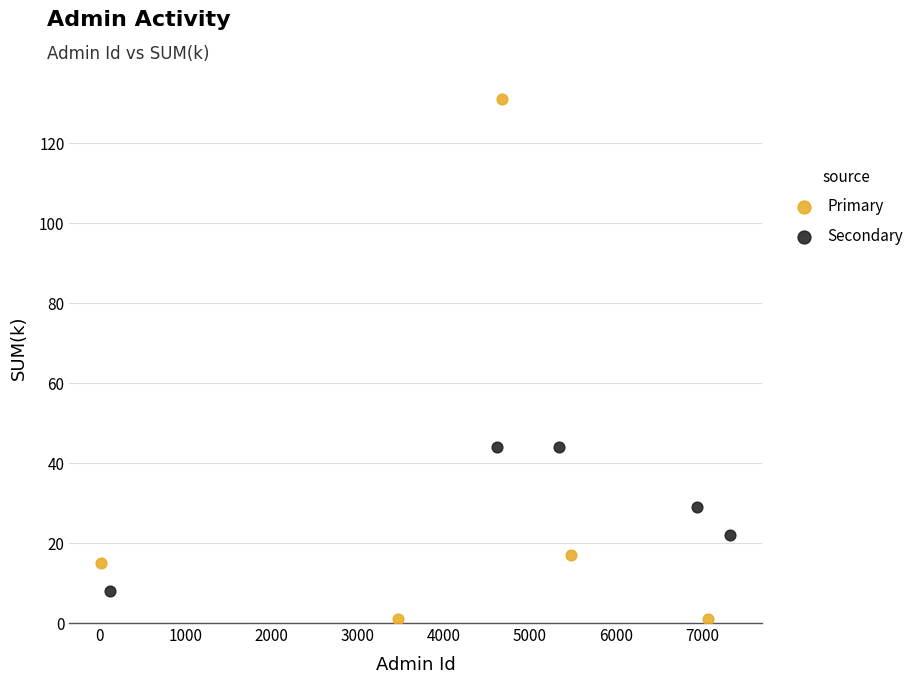

Which series reaches the maximum Y coordinate?

Primary